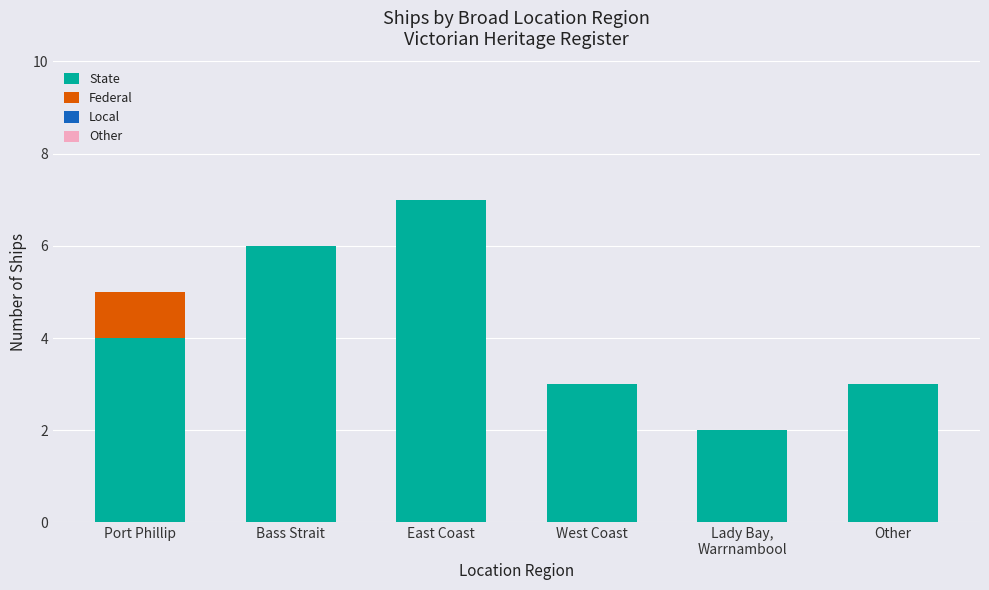

Read the State value at West Coast.

3